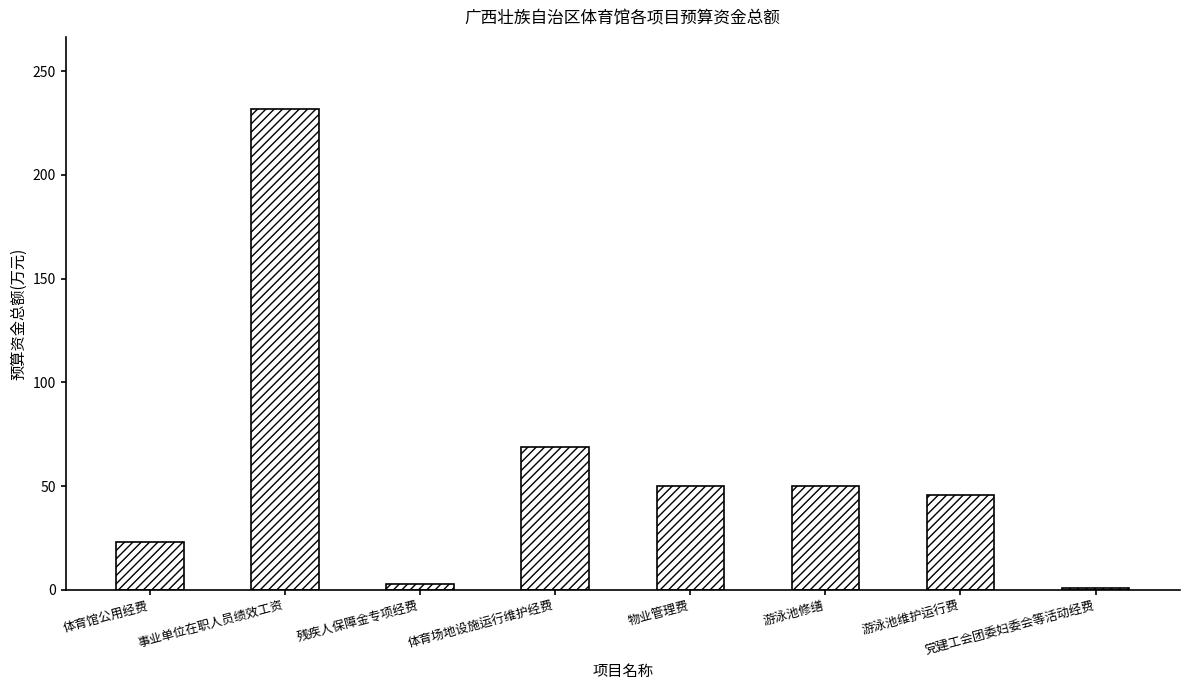

What is the change in value from 体育场地设施运行维护经费 to 物业管理费?

-18.9